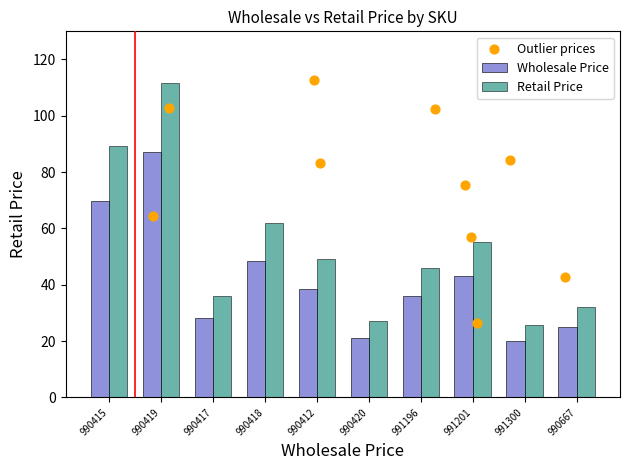

At which label is Retail Price closest to 68?

990418